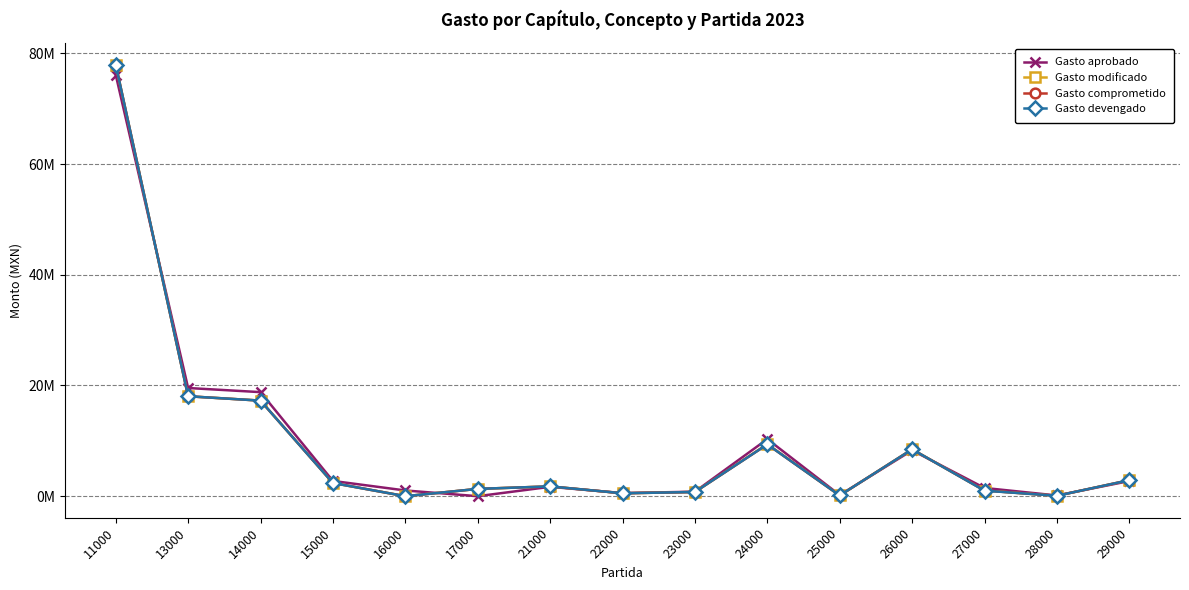

Is this an area chart (filled region under the line)?

No